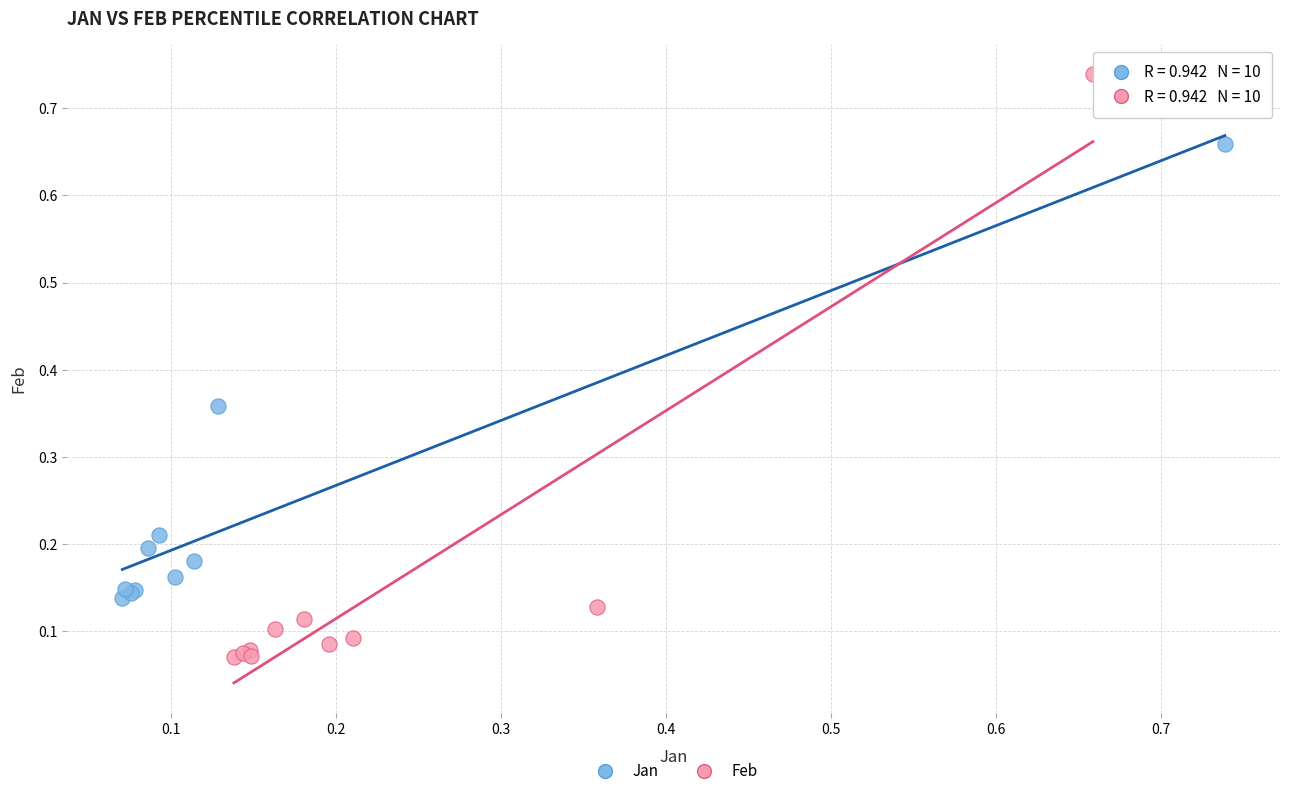

Which series reaches the maximum Y coordinate?

Feb